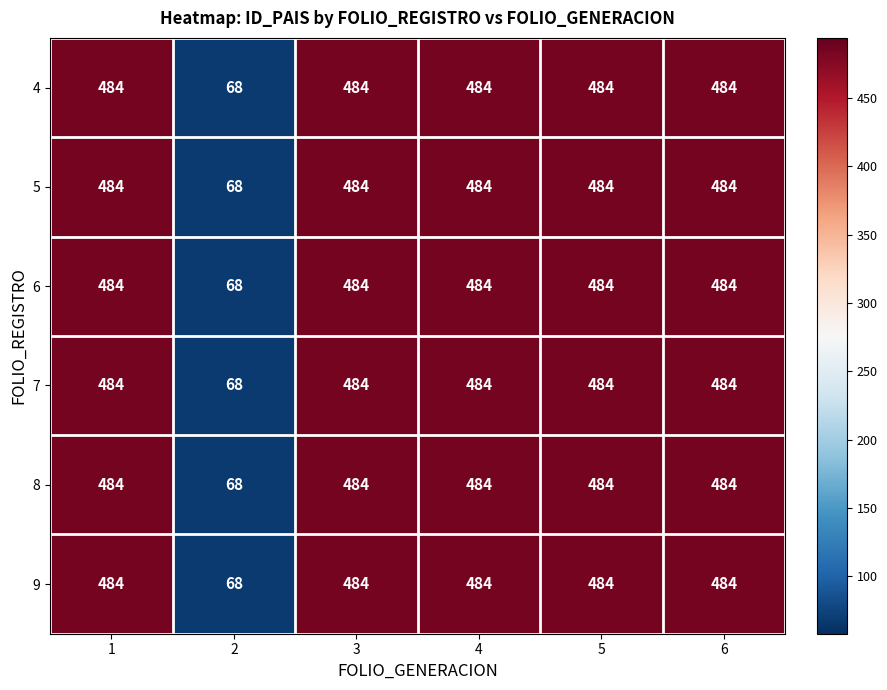

What is the lowest value of the 8 series?

68